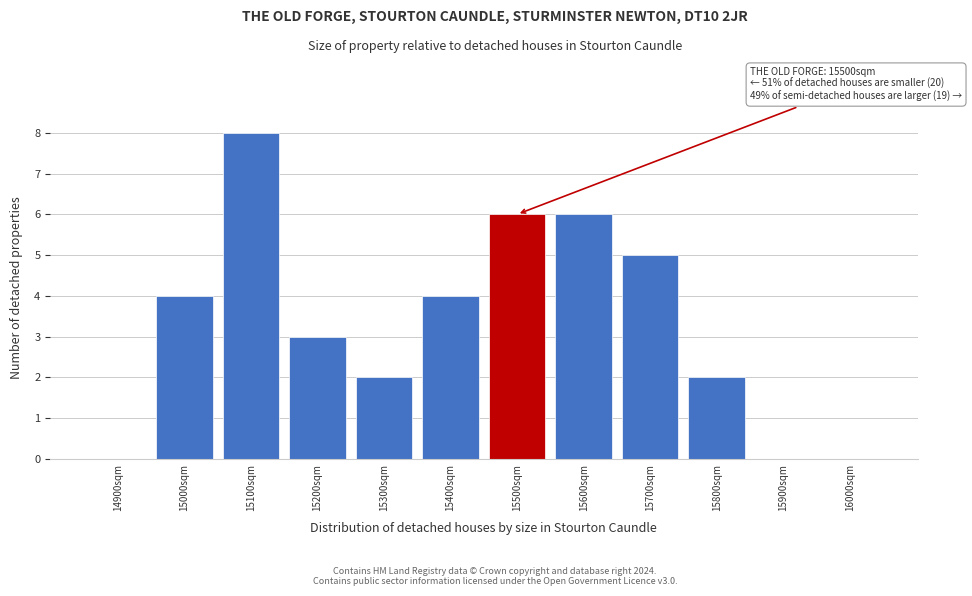

Reading right to left, what are all the values shown in this chart?

16000sqm=0	15900sqm=0	15800sqm=2	15700sqm=5	15600sqm=6	15500sqm=6	15400sqm=4	15300sqm=2	15200sqm=3	15100sqm=8	15000sqm=4	14900sqm=0